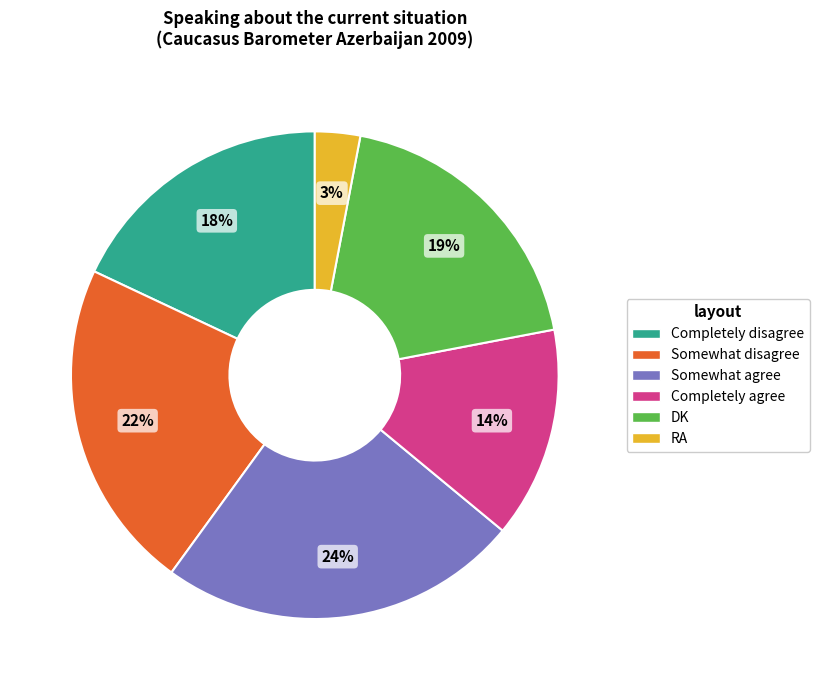

Is there a majority slice in this chart?

No